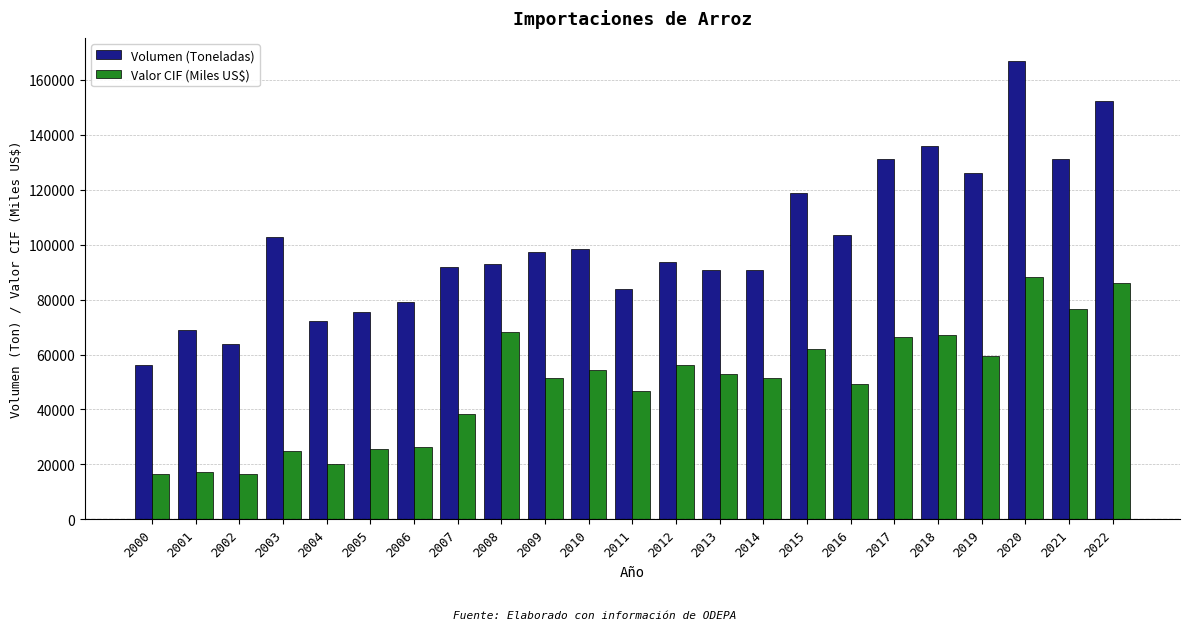

Which series has the widest spread of values?

Volumen (Toneladas)